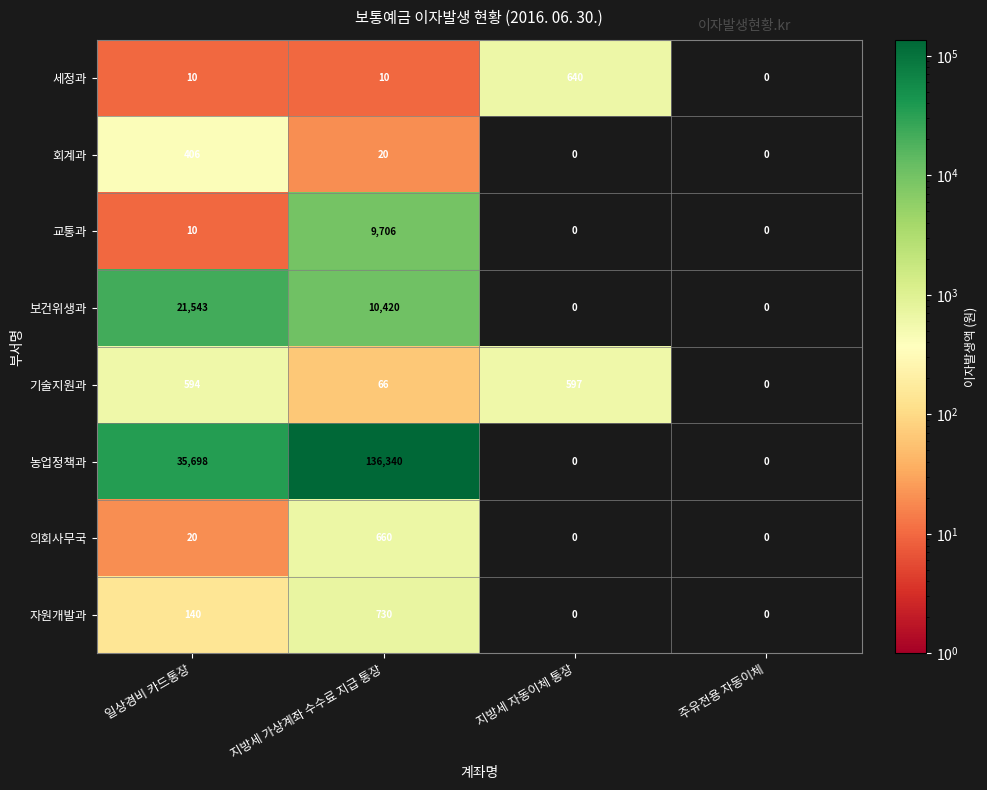

At which category is the sum across all series the highest?

지방세 가상계좌 수수료 지급 통장